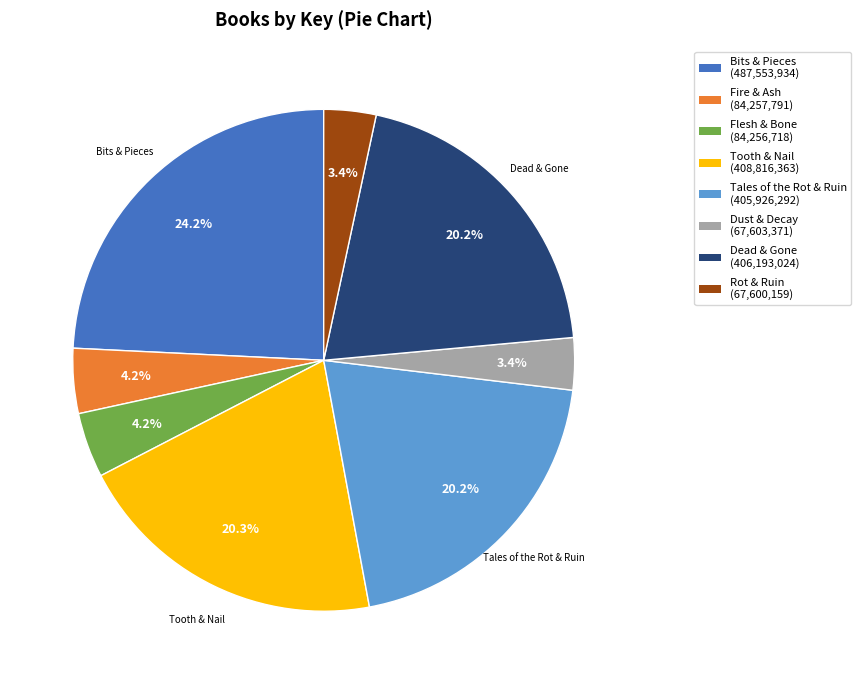

Is there a majority slice in this chart?

No